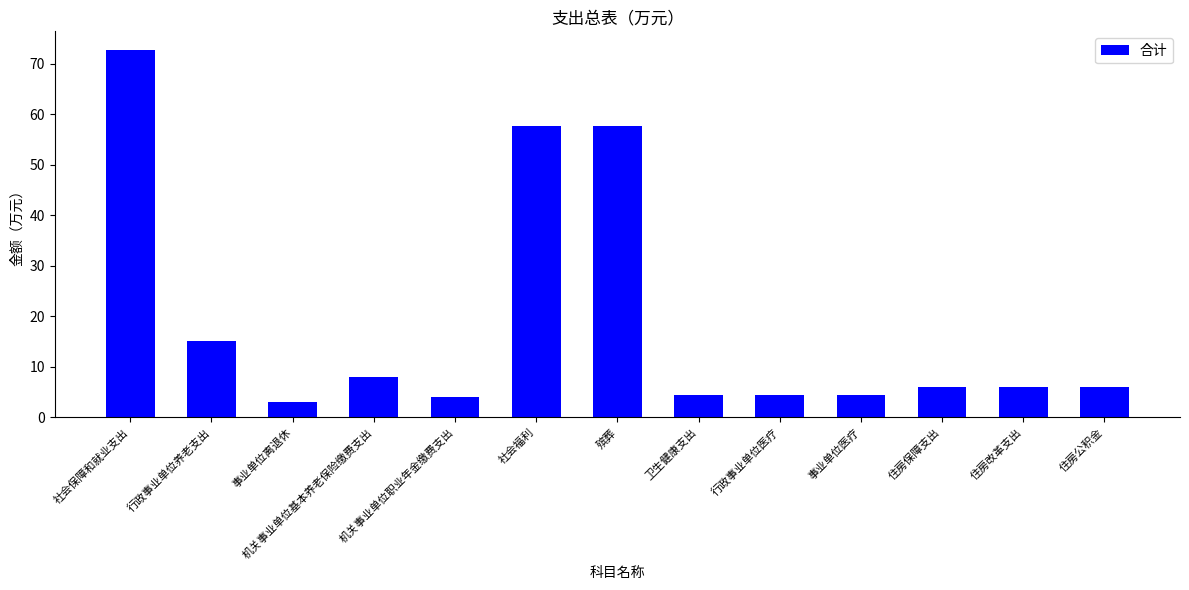

What is the greatest value displayed?

72.8